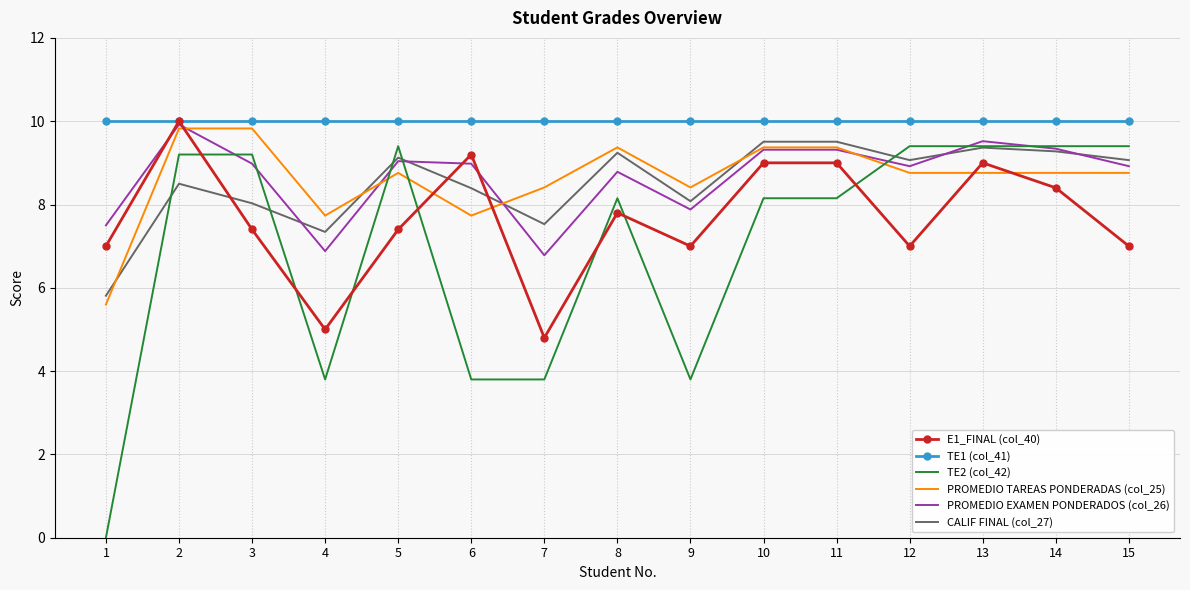

The PROMEDIO TAREAS PONDERADAS (col_25) series shows 12.1 at 7. True or false?

False